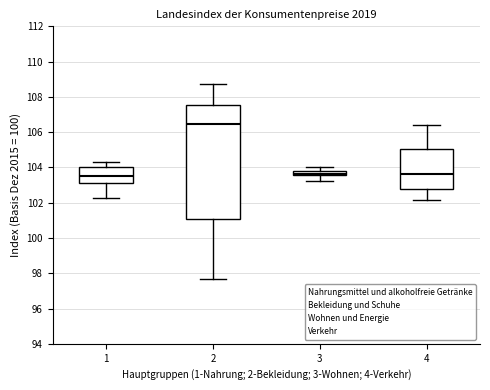

Which box is the tallest, from its lower edge to its upper edge?

2